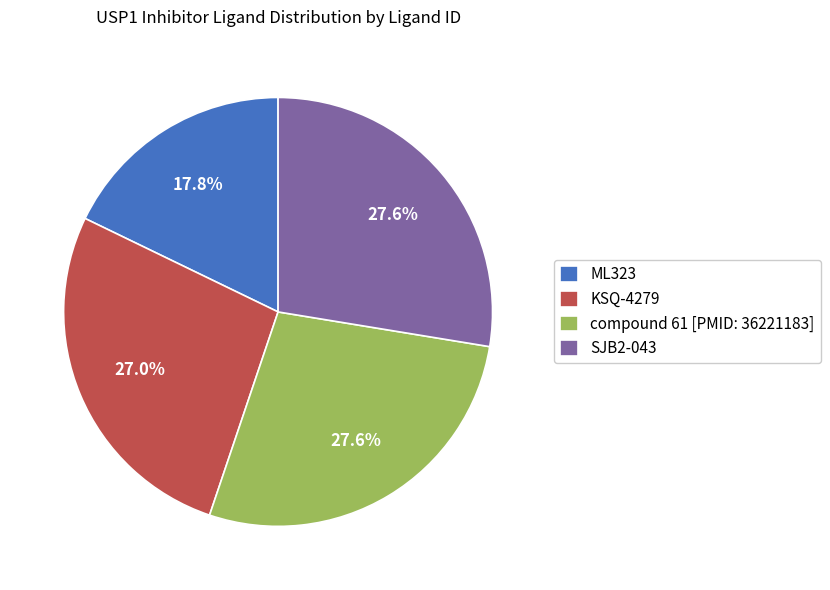

Which has a higher value, ML323 or KSQ-4279?

KSQ-4279